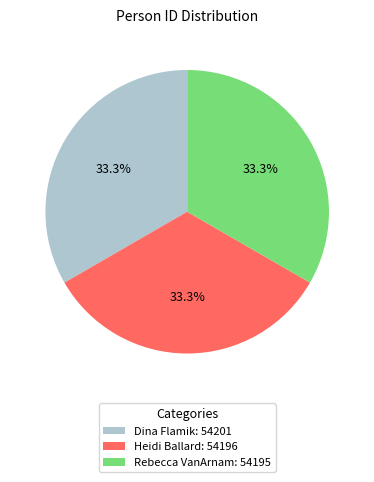

Count the number of slices in the pie.

3